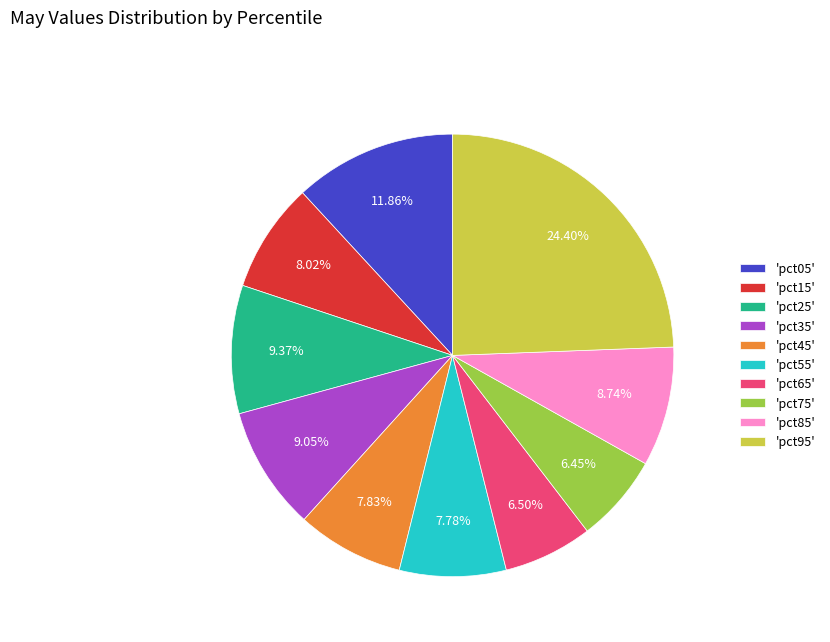

Combined, do 'pct95' and 'pct25' account for over 50%?

No